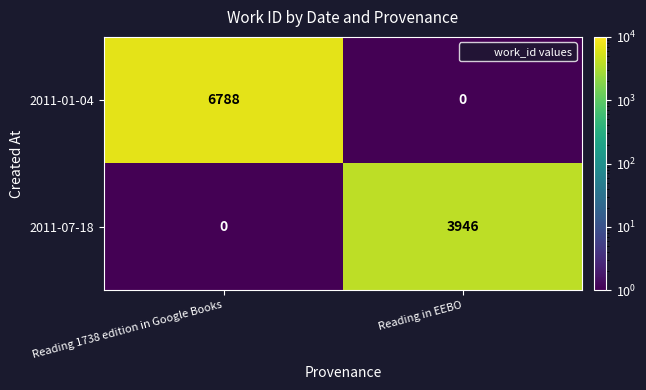

What is the sum of the 2011-01-04 values at Reading in EEBO and Reading 1738 edition in Google Books?

6788